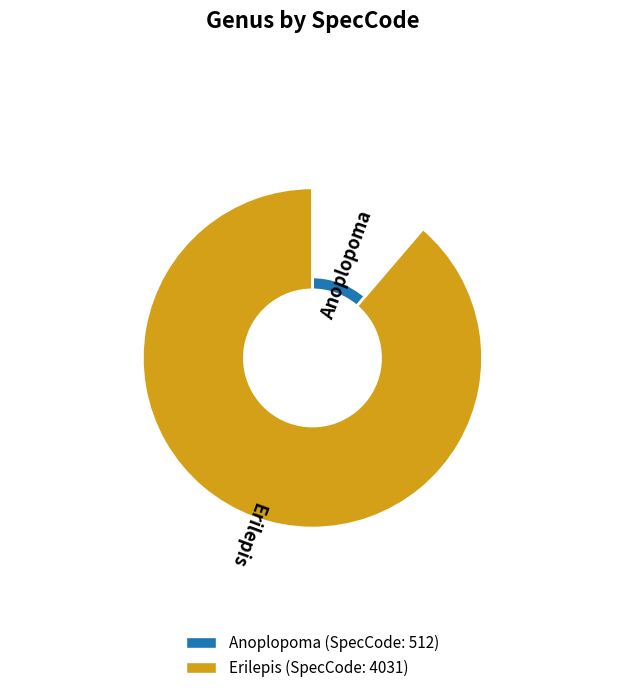

To the nearest percent, what percentage of the pie is Anoplopoma?

11%